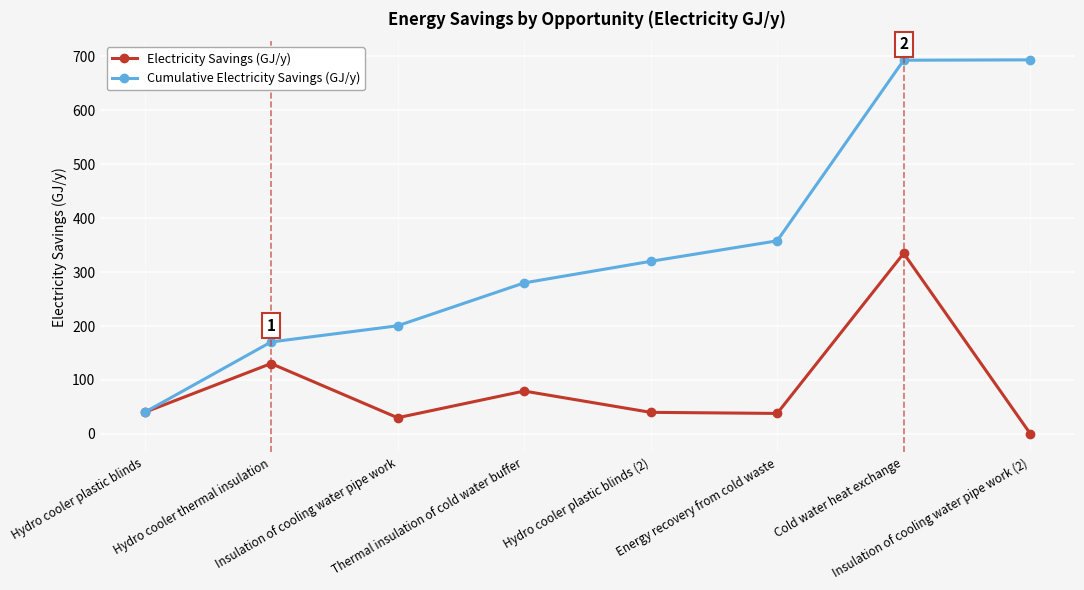

What is the difference between the maximum and minimum values in the Electricity Savings (GJ/y) series?

334.2